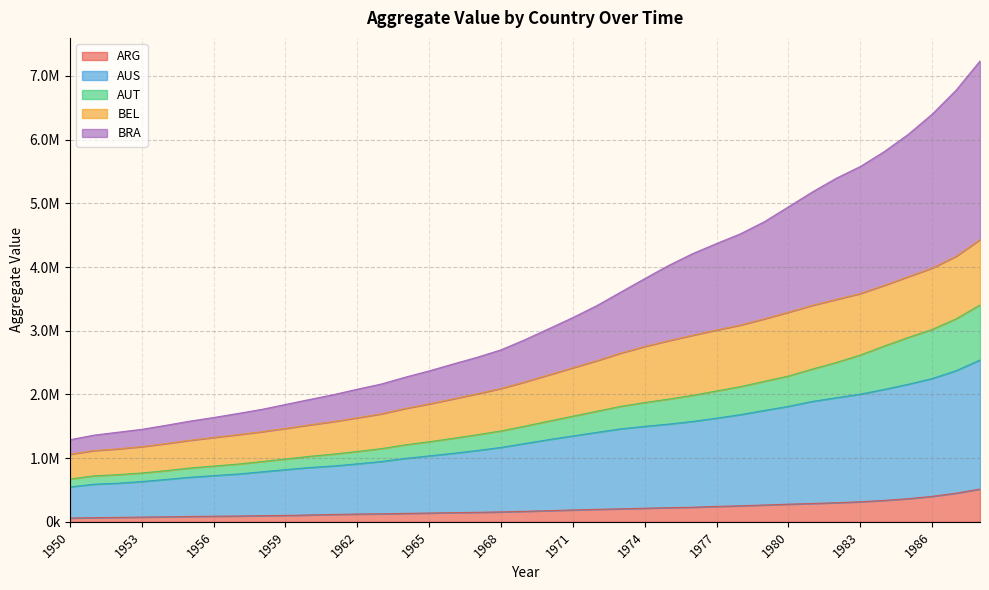

Which series has the widest spread of values?

BRA